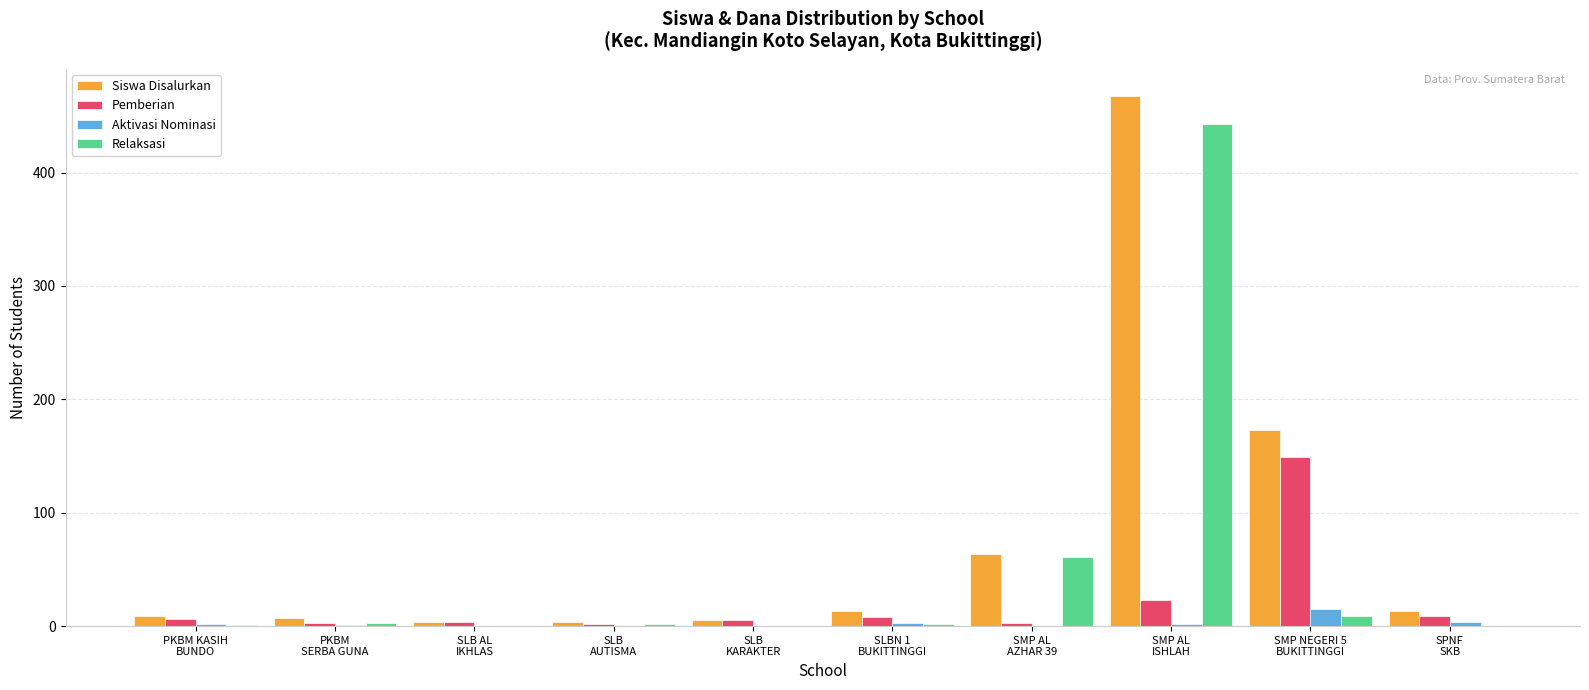

What is the greatest value displayed?

468